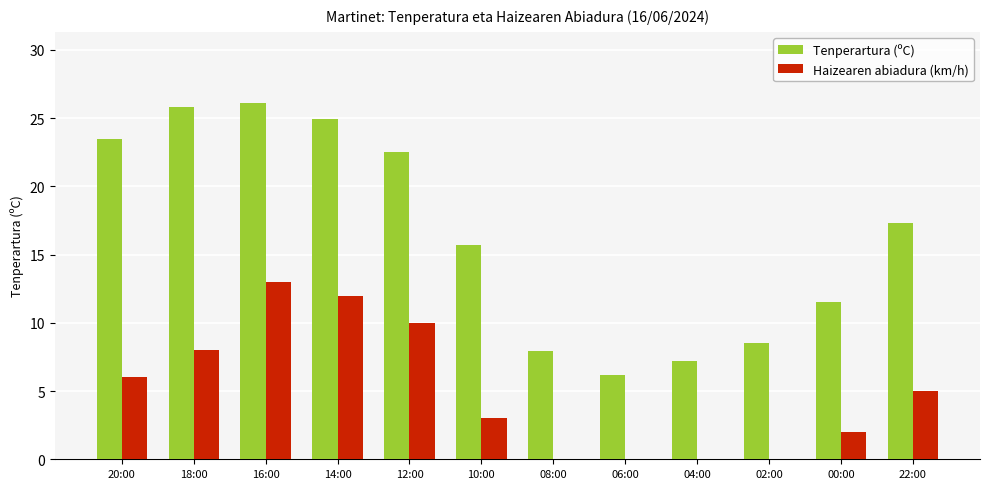

What is the difference between the Tenperartura (ºC) values at 20:00 and 02:00?

15.0